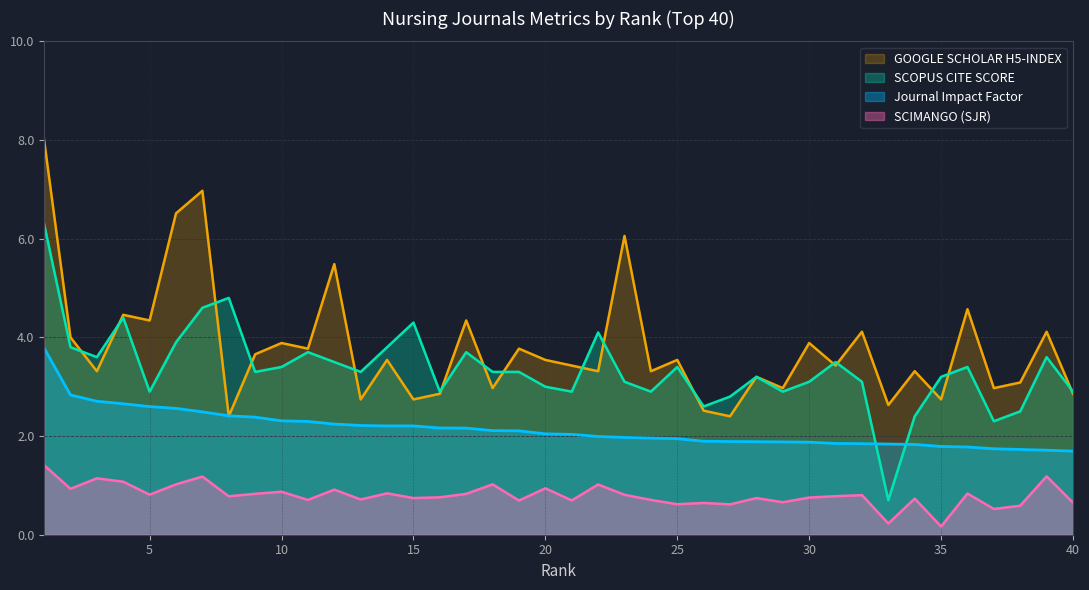

What is the value of the GOOGLE SCHOLAR H5-INDEX point at the 39th from the left?

4.1